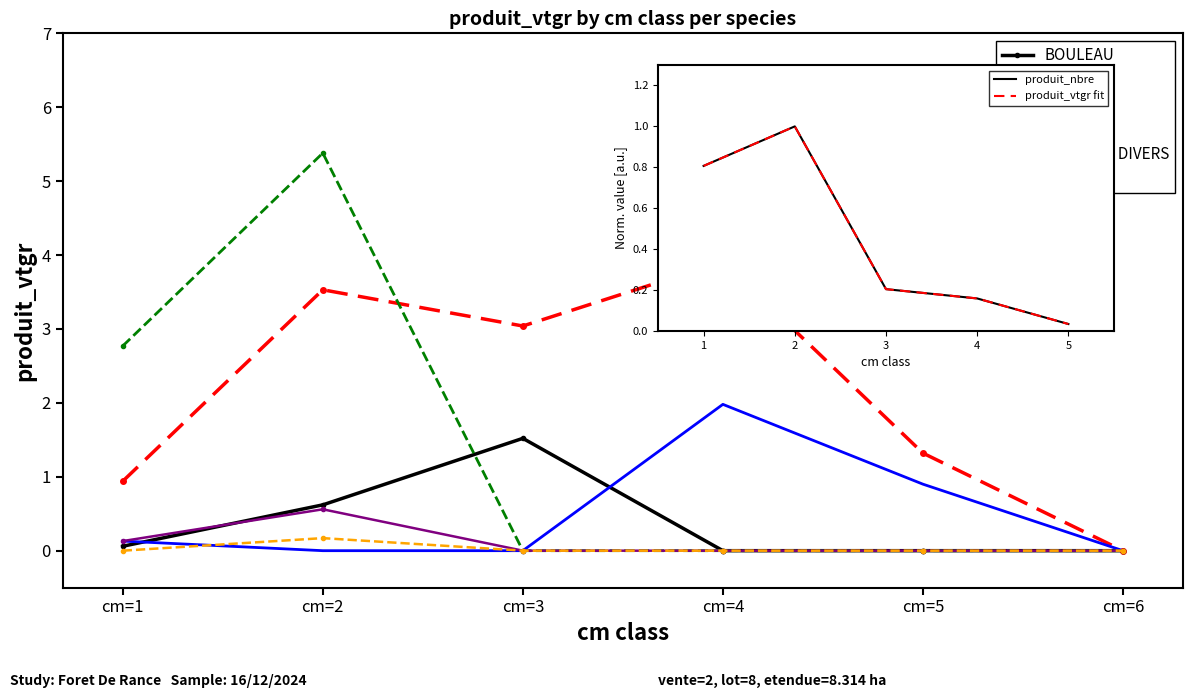

At which category does CHARME reach its first local valley?

cm=3